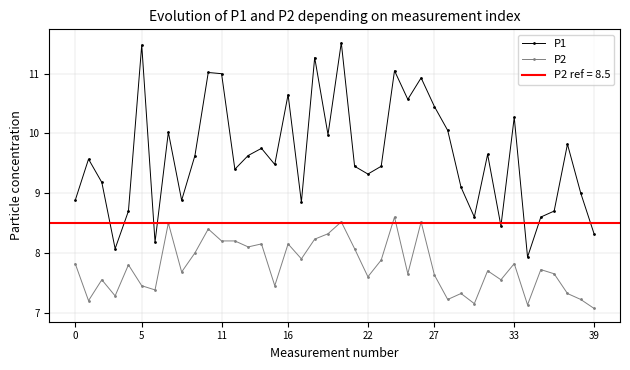

How many data points in P1 are less than 9?

12